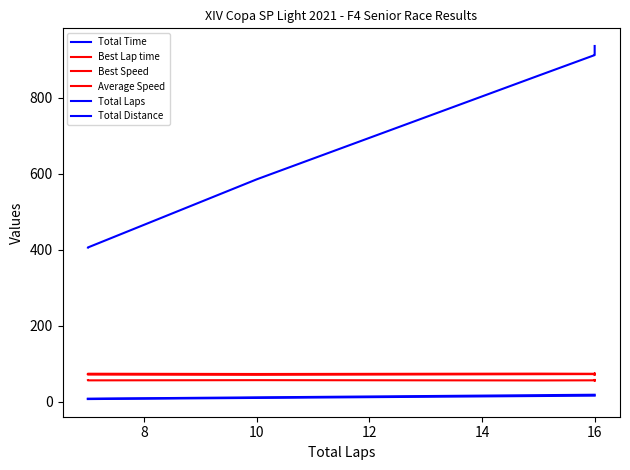

At which category is the sum across all series the highest?

16